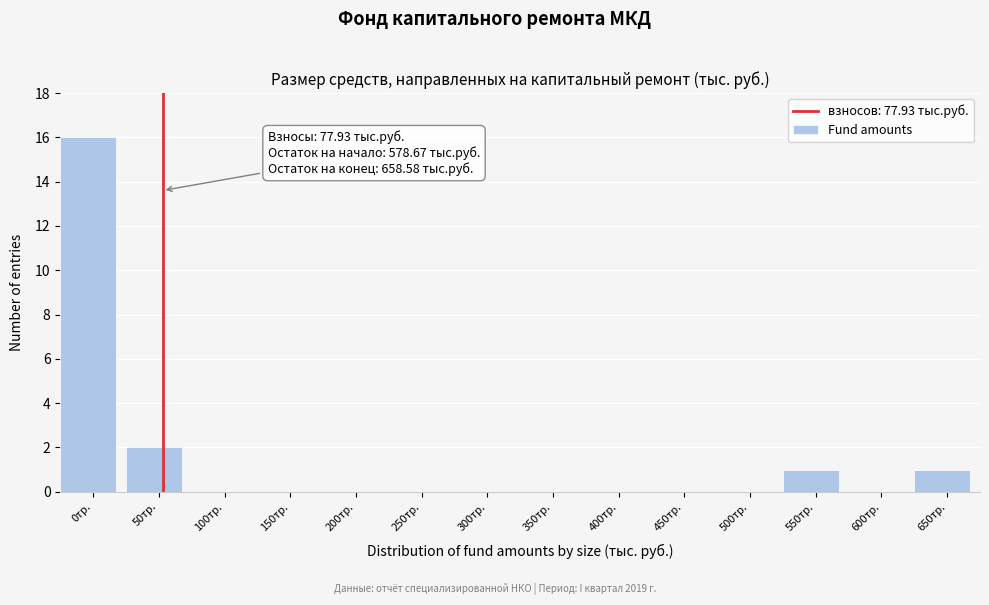

Reading left to right, extract all data points from this chart.

0тр.=16	50тр.=2	100тр.=0	150тр.=0	200тр.=0	250тр.=0	300тр.=0	350тр.=0	400тр.=0	450тр.=0	500тр.=0	550тр.=1	600тр.=0	650тр.=1